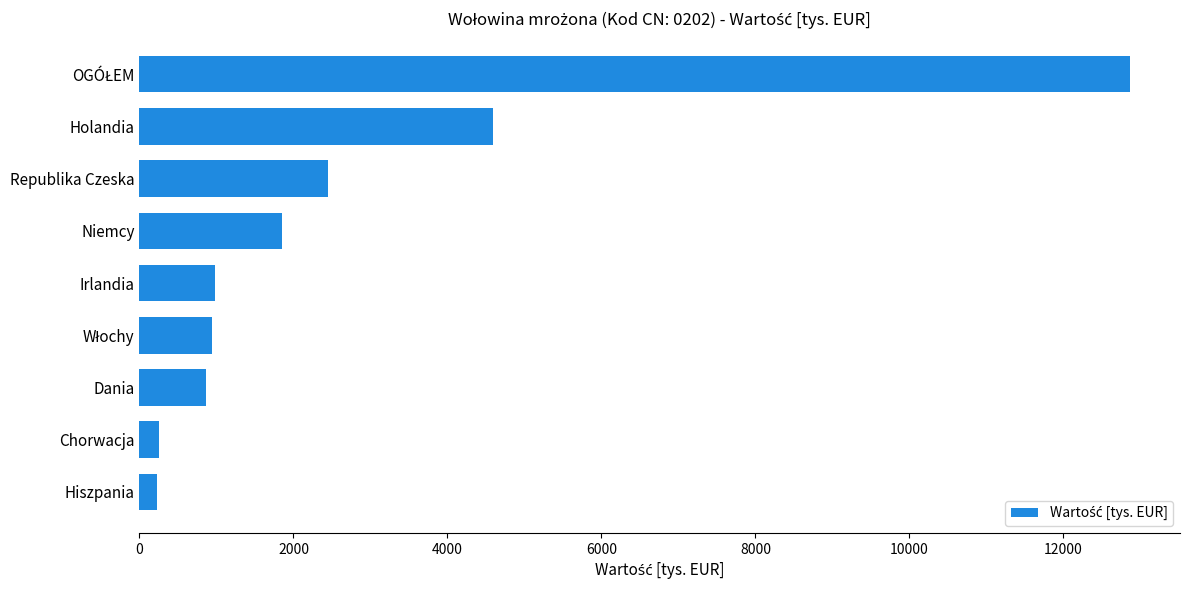

Between Hiszpania and Holandia, which is larger?

Holandia